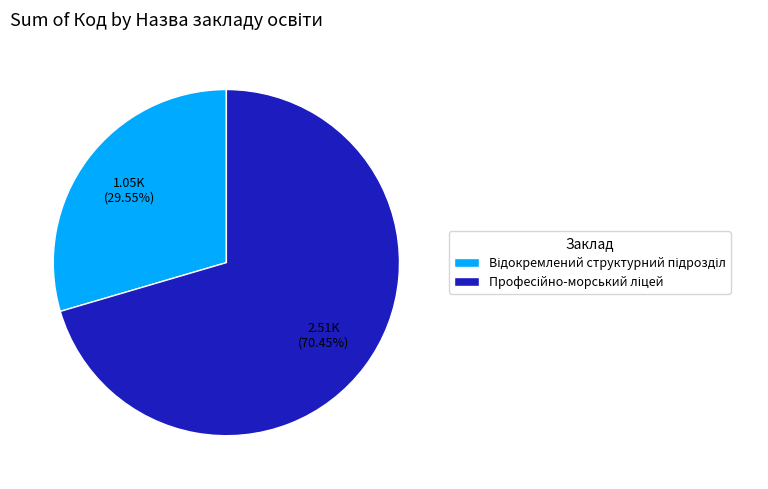

Is there any slice that represents more than half of the pie?

Yes